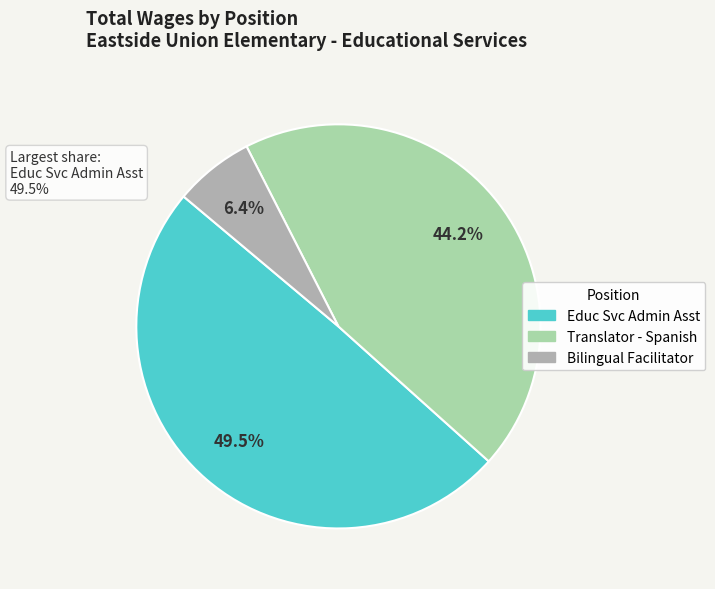

What percentage is NOT represented by Bilingual Facilitator?

93.6%